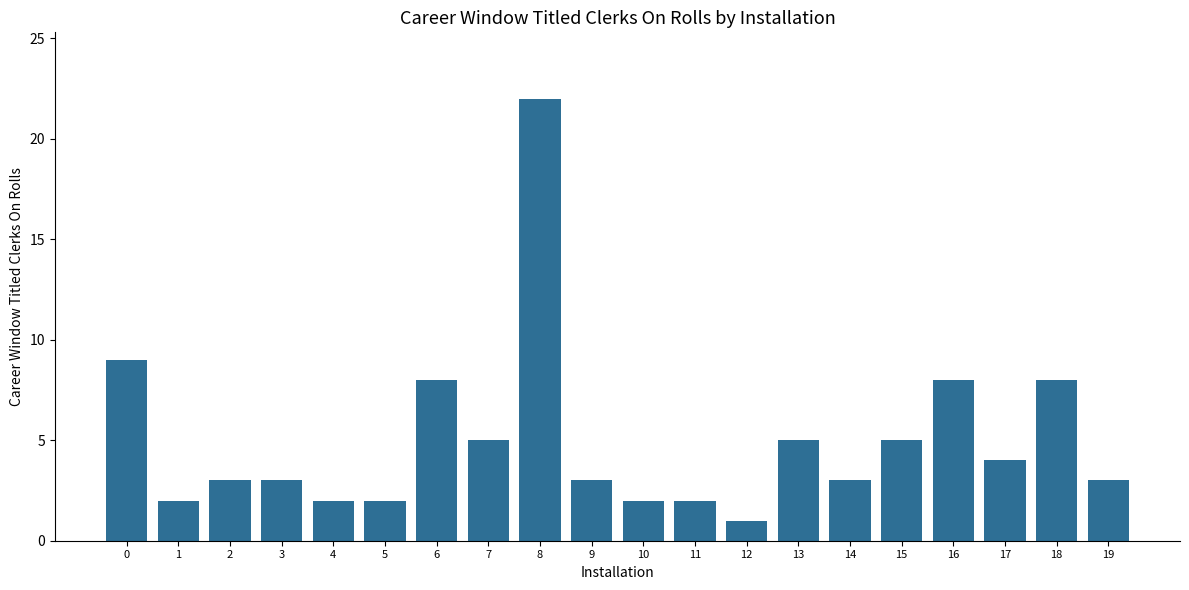

Reading left to right, transcribe all the data shown in this chart.

0=9	1=2	2=3	3=3	4=2	5=2	6=8	7=5	8=22	9=3	10=2	11=2	12=1	13=5	14=3	15=5	16=8	17=4	18=8	19=3